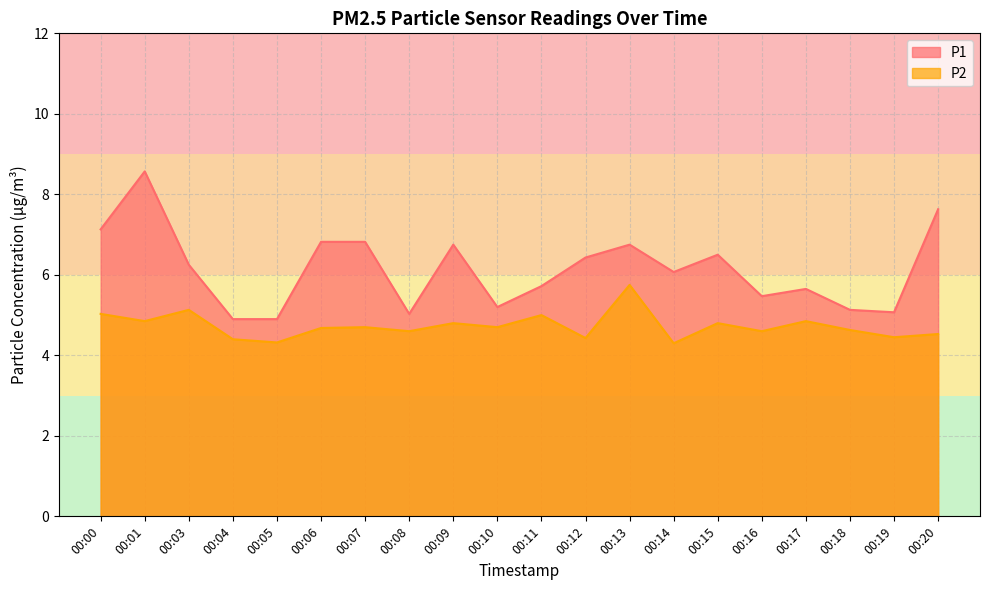

What is the value of the P1 point at the 4th from the left?

4.9